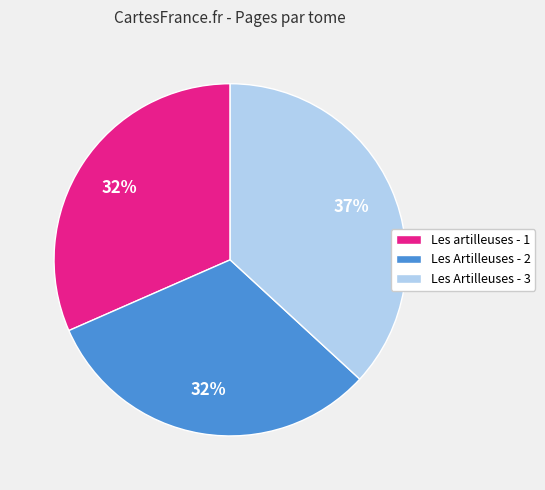

Combined, do Les artilleuses - 1 and Les Artilleuses - 2 account for over 50%?

Yes